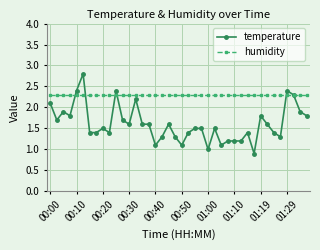

How many intersections are there between temperature and humidity?

6